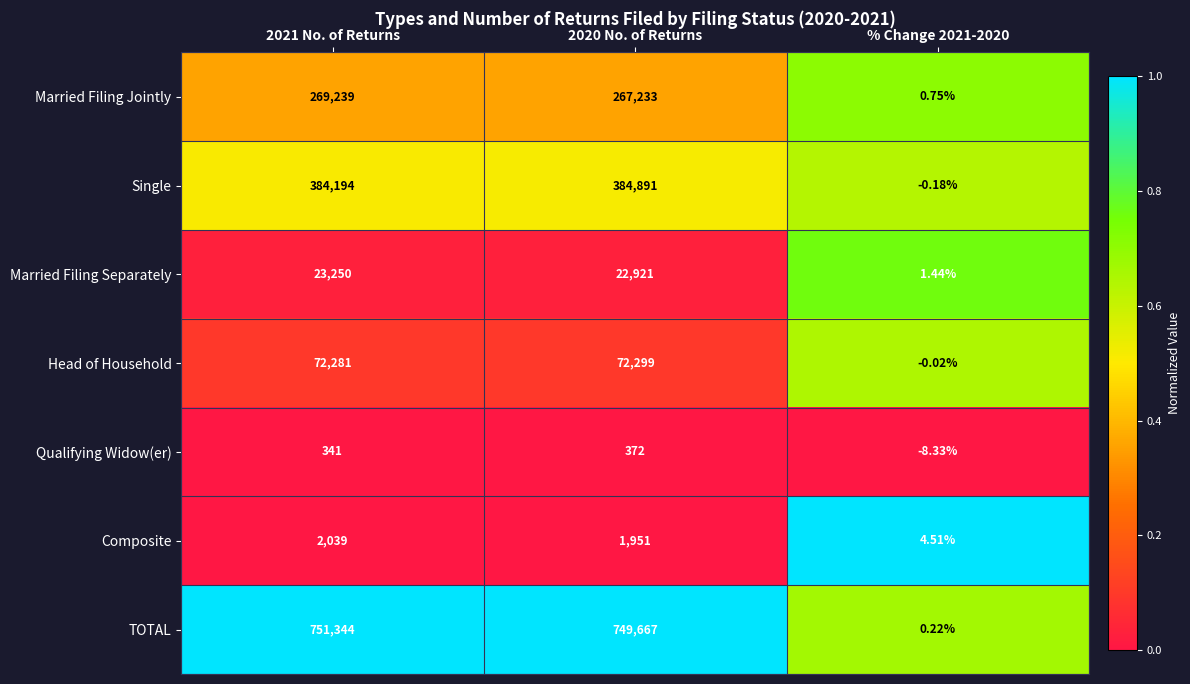

Which series has the largest range (max minus min)?

TOTAL